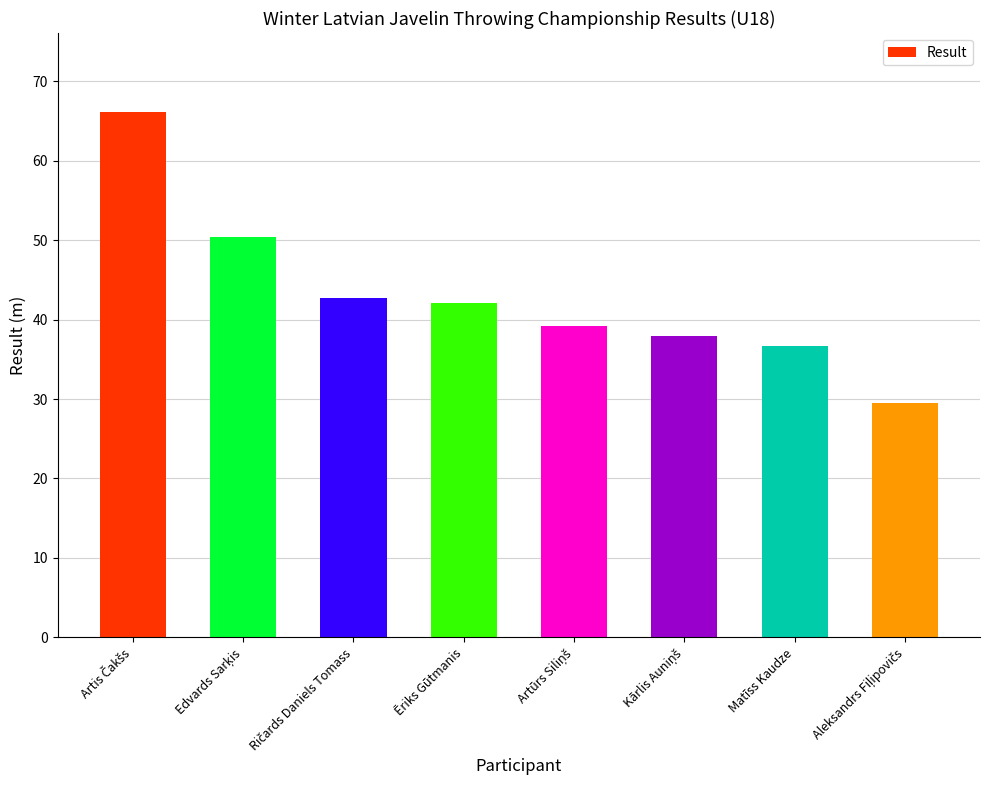

What is the greatest value displayed?

66.2